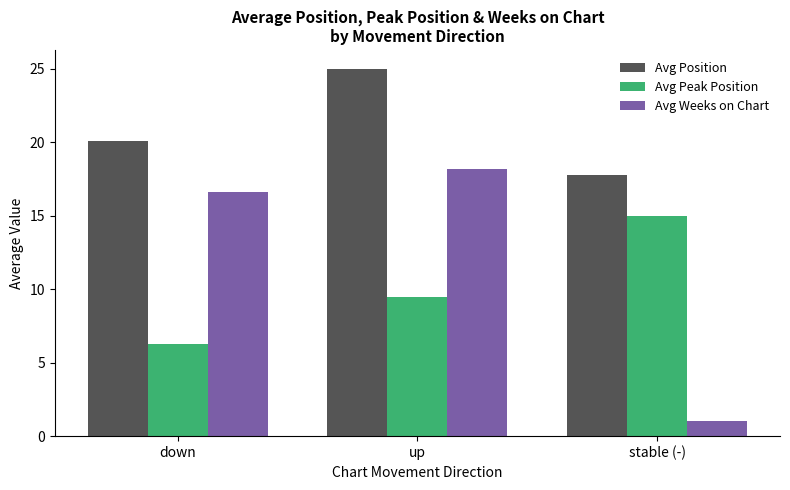

What is the label of the 3rd bar from the right?

down